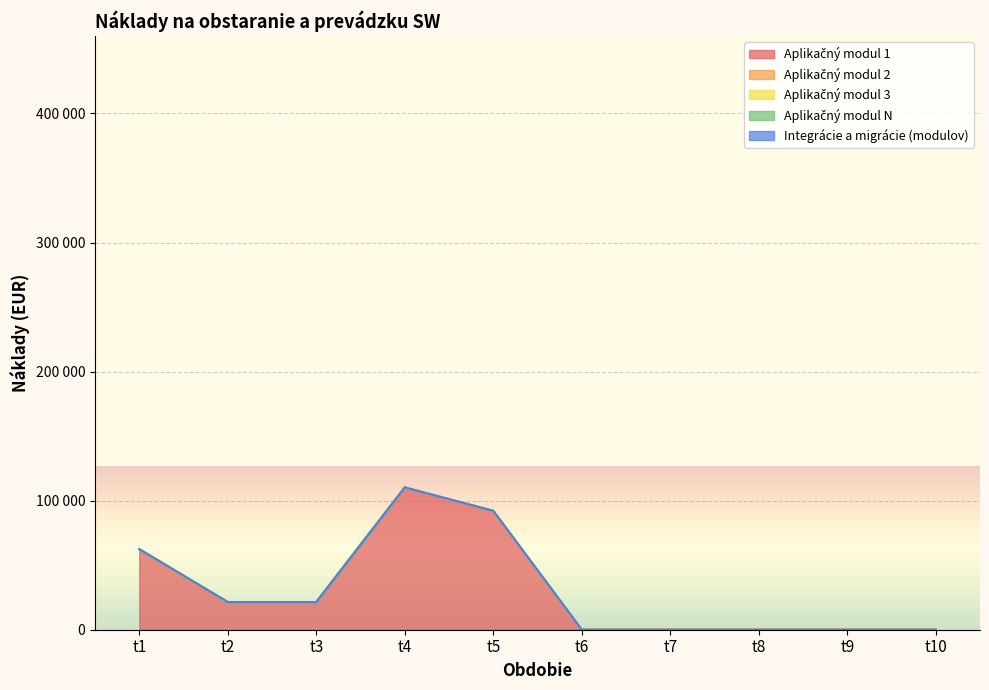

Which series has the largest total across all categories?

Aplikačný modul 1